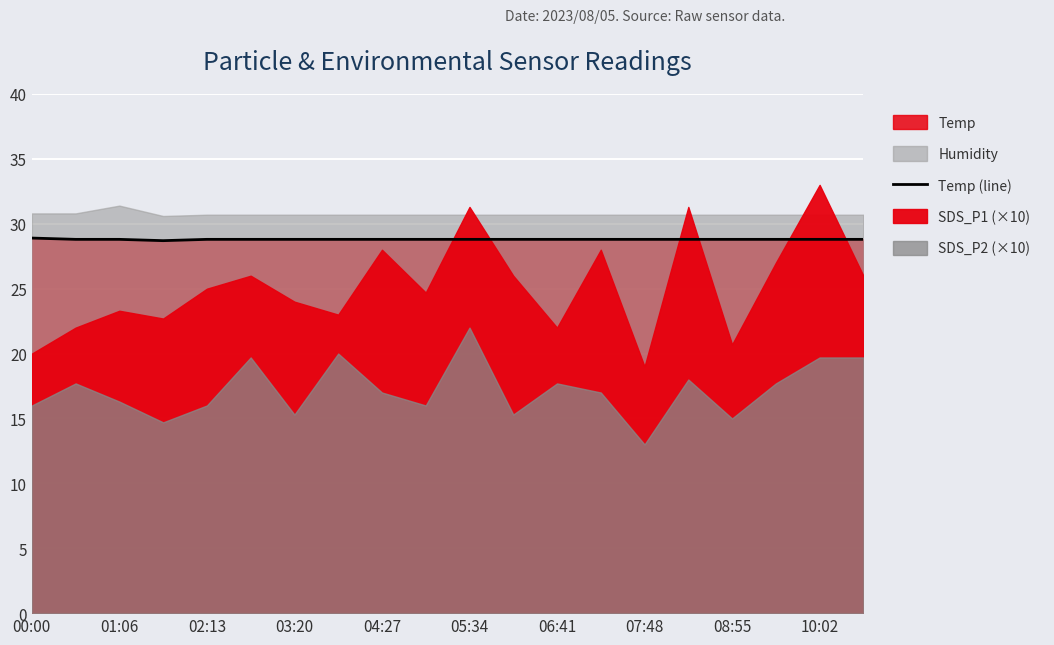

Reading left to right, extract all data points from this chart.

28.9	28.8	28.8	28.7	28.8	28.8	28.8	28.8	28.8	28.8	28.8	28.8	28.8	28.8	28.8	28.8	28.8	28.8	28.8	28.8